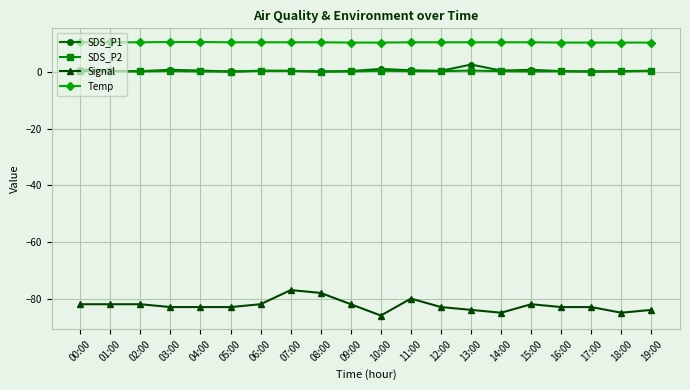

Rank the series by their maximum value, from highest to lowest.

Temp, SDS_P1, SDS_P2, Signal